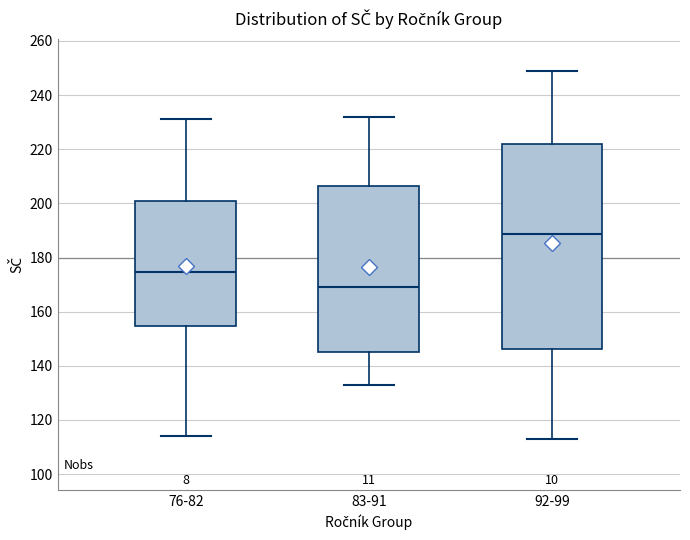

Reading left to right, read every box against the y-axis: the position of its median line, the range the box covers, and the ends of its whiskers. The values are not printed on the chart, so give them approximately, as read against the axis.

76-82: median 174, box 154 to 200, whiskers 114 to 232
83-91: median 170, box 146 to 206, whiskers 134 to 232
92-99: median 188, box 146 to 222, whiskers 114 to 250